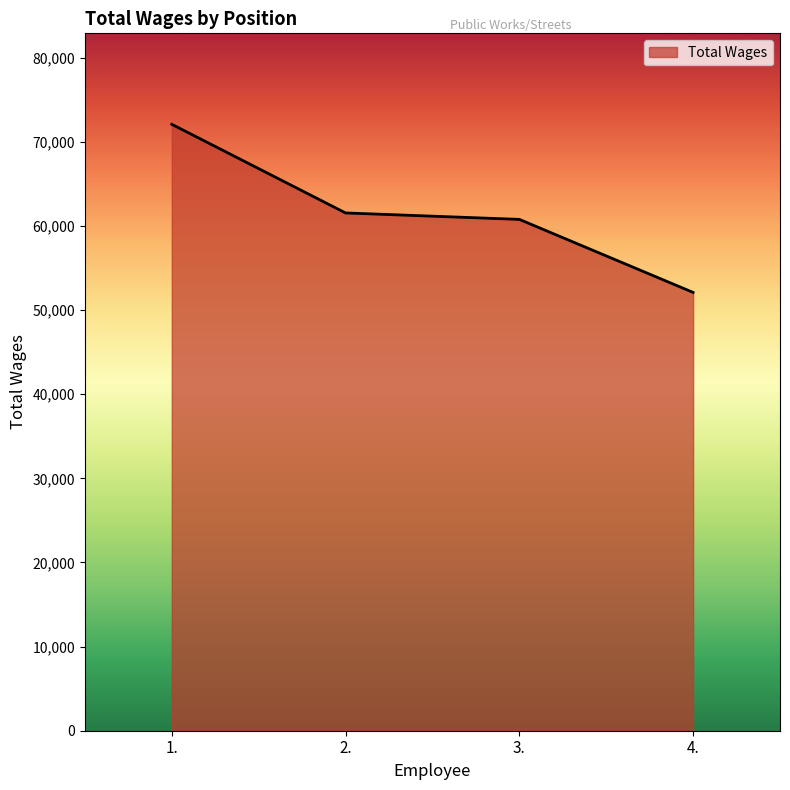

What is the difference between the maximum and minimum values?

19983